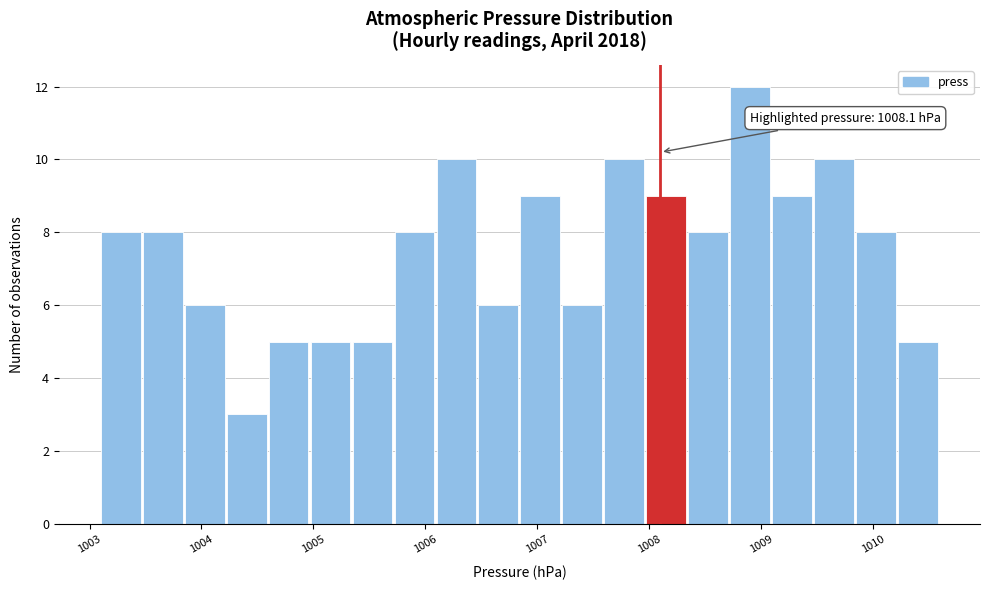

Read against the x-axis, roughly where is the centre of the tallest bar?

1008.9